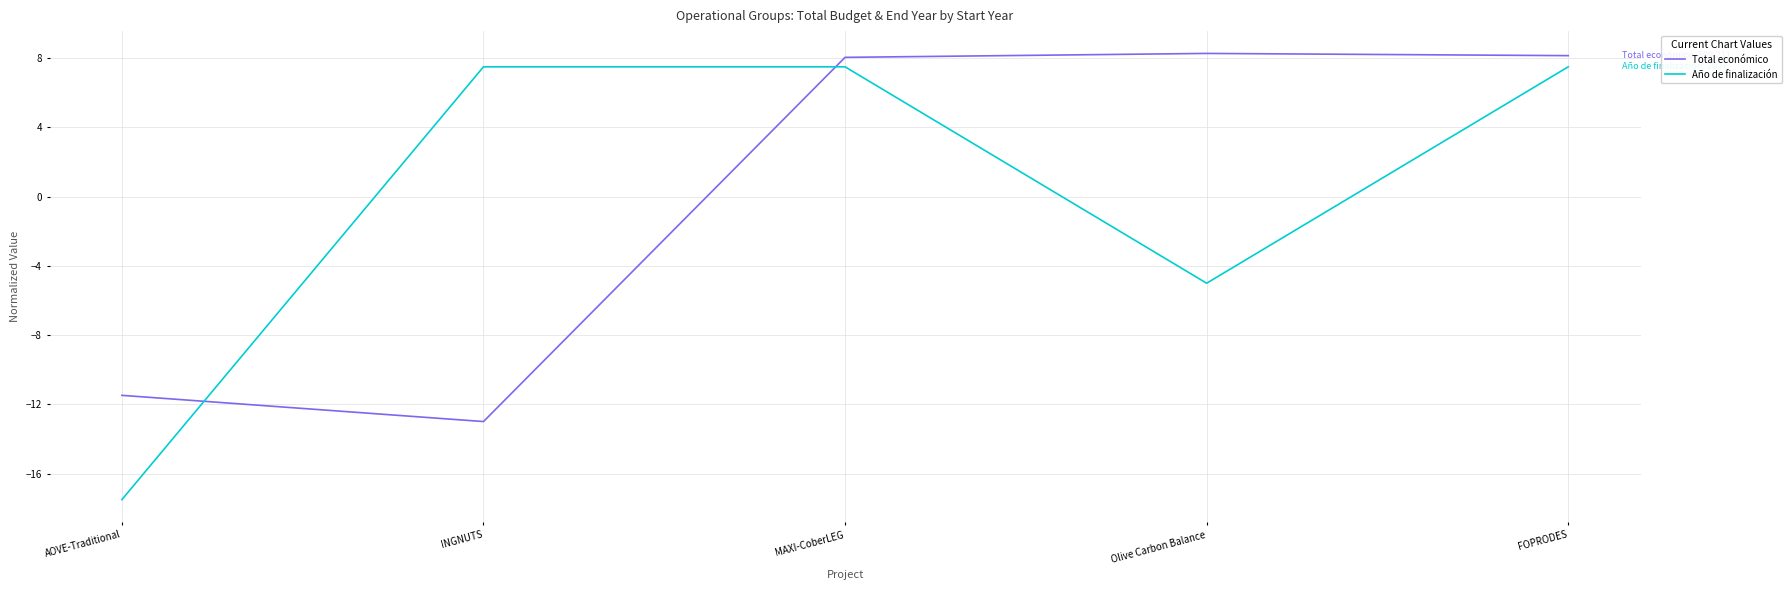

What is the spread (max minus min) of values at FOPRODES?

0.6